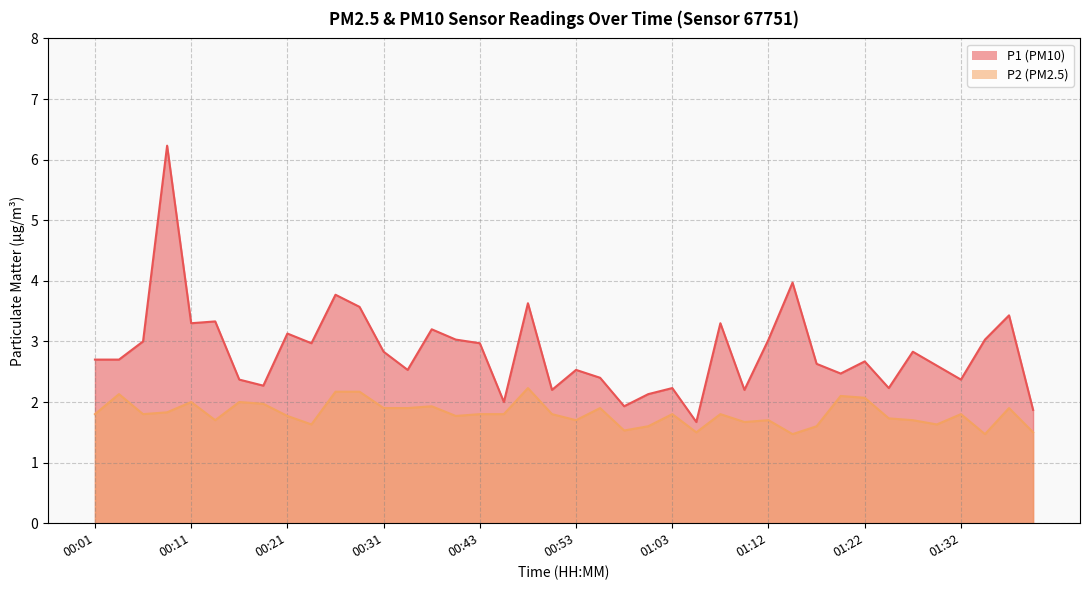

What is the value of the P1 point at the 6th from the left?

3.3